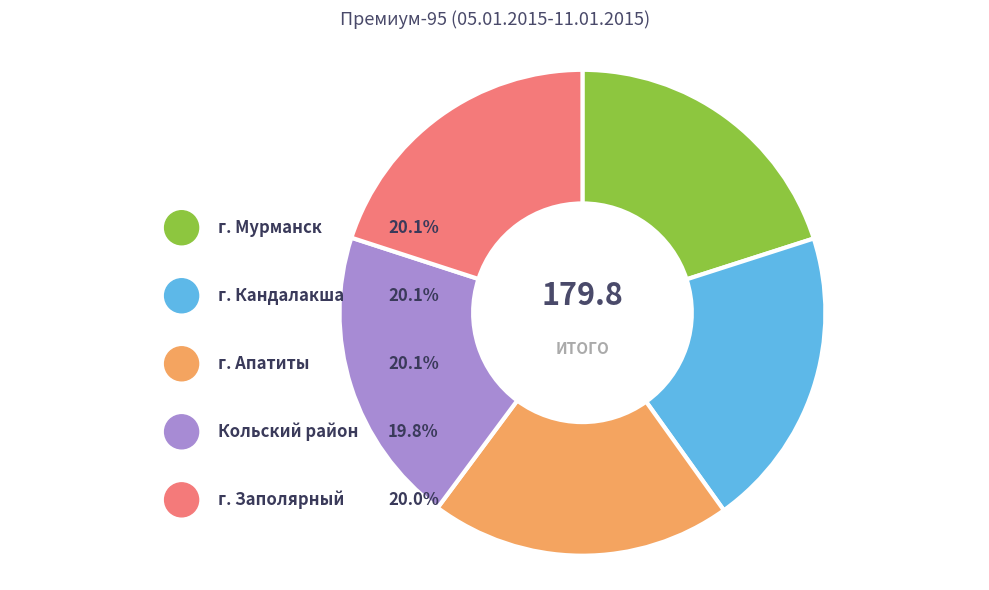

How much of the chart is everything except Кольский район?

80.2%